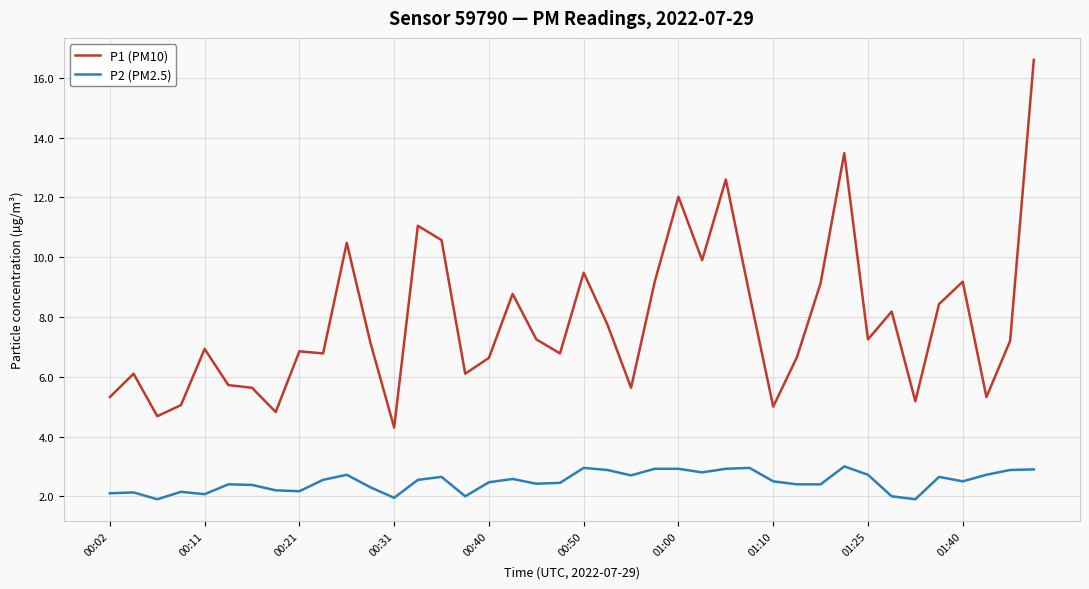

True or false: P1 (PM10) has more than 0 interior local peaks.

True